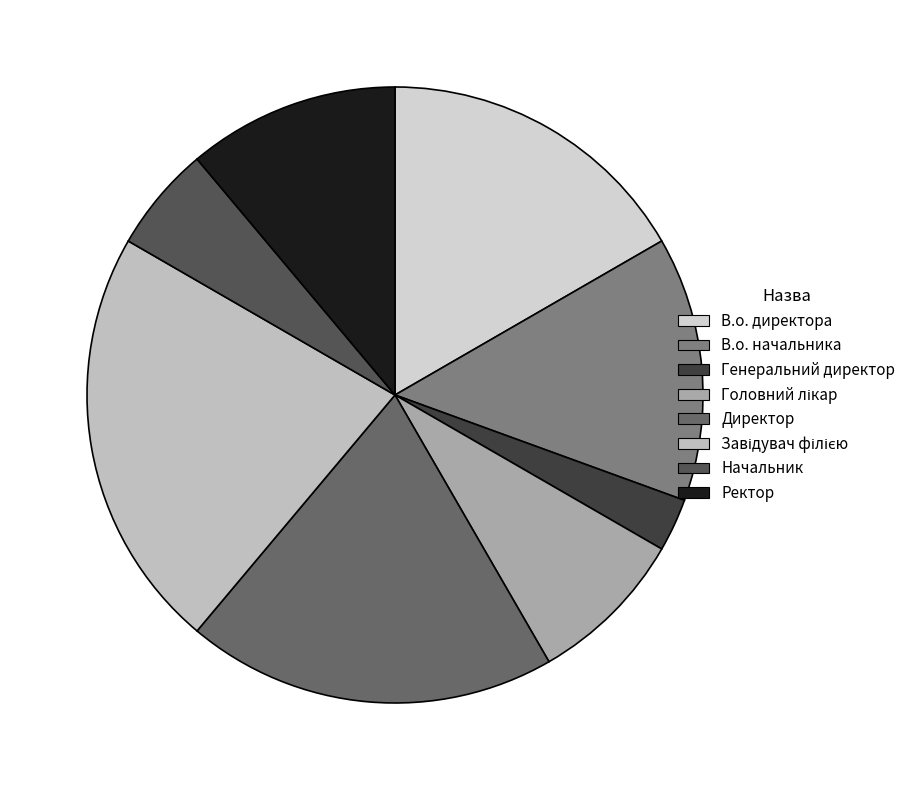

To the nearest percent, what is the combined percentage of Генеральний директор and Директор?

22%